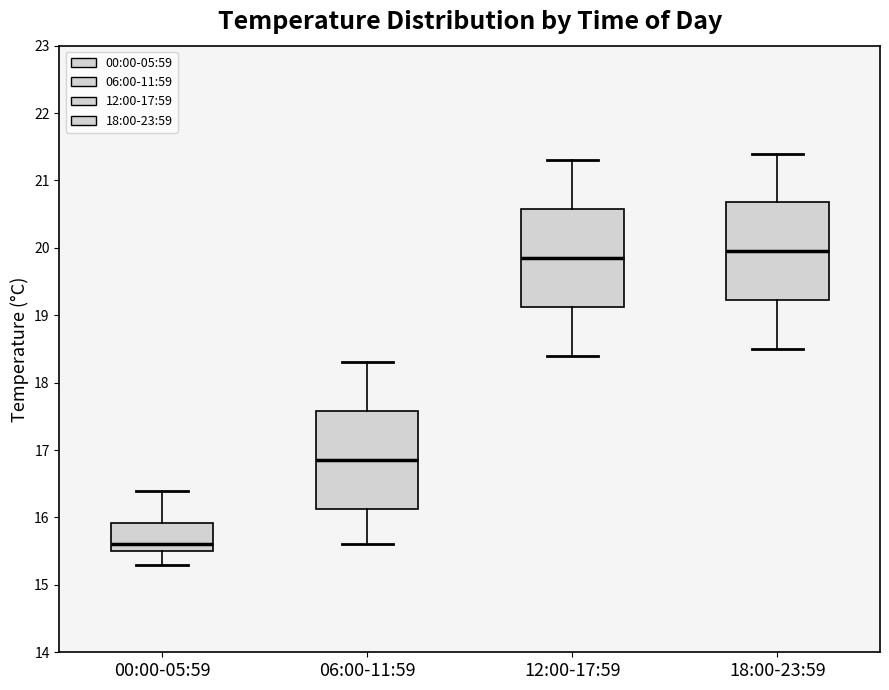

Reading left to right, transcribe this box plot: for each box, give where its median line is, the range the box spans, and where its two whiskers end, as read against the y-axis. The values are not printed on the chart, so give them approximately, as read against the axis.

00:00-05:59: median 15.6, box 15.5 to 15.9, whiskers 15.3 to 16.4
06:00-11:59: median 16.9, box 16.1 to 17.6, whiskers 15.6 to 18.3
12:00-17:59: median 19.9, box 19.1 to 20.6, whiskers 18.4 to 21.3
18:00-23:59: median 20.0, box 19.2 to 20.7, whiskers 18.5 to 21.4